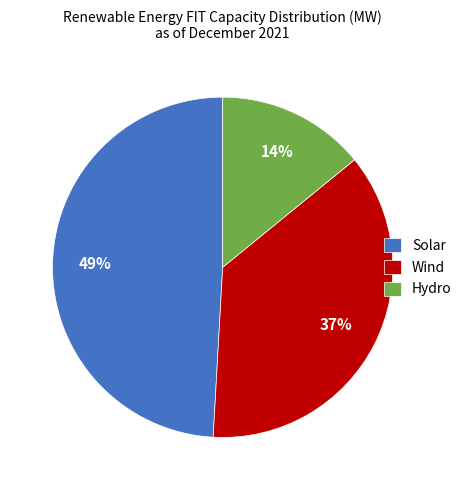

Do Hydro and Wind together represent more than half of the pie?

Yes